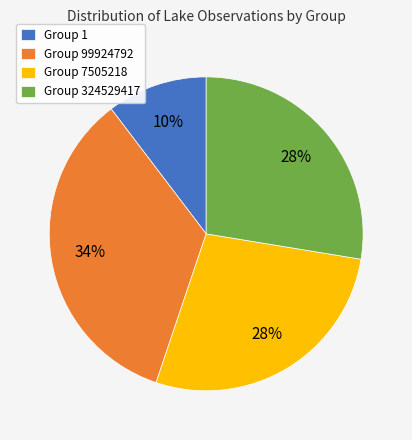

What is the largest slice in the pie chart?

Group 99924792